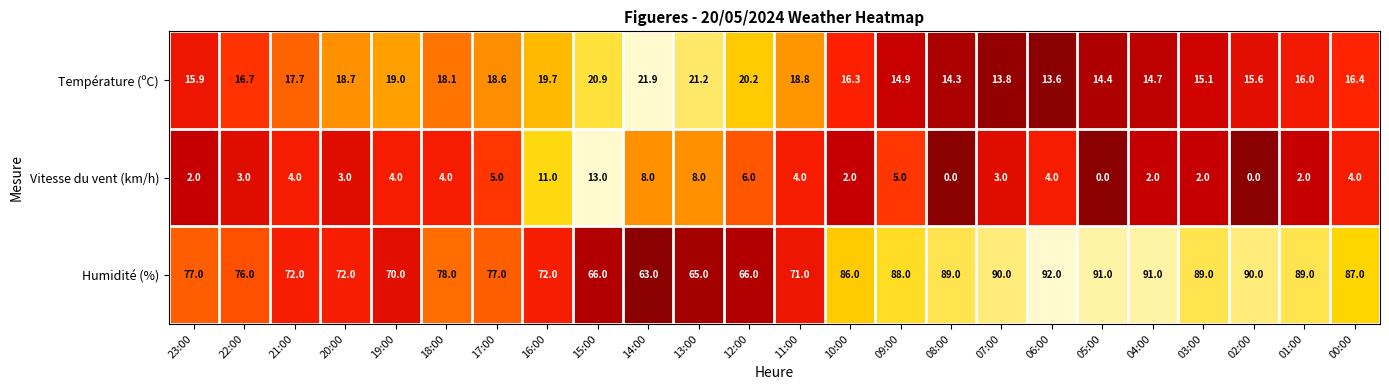

List the series in order of their peak value, lowest first.

Vitesse du vent (km/h), Température (ºC), Humidité (%)